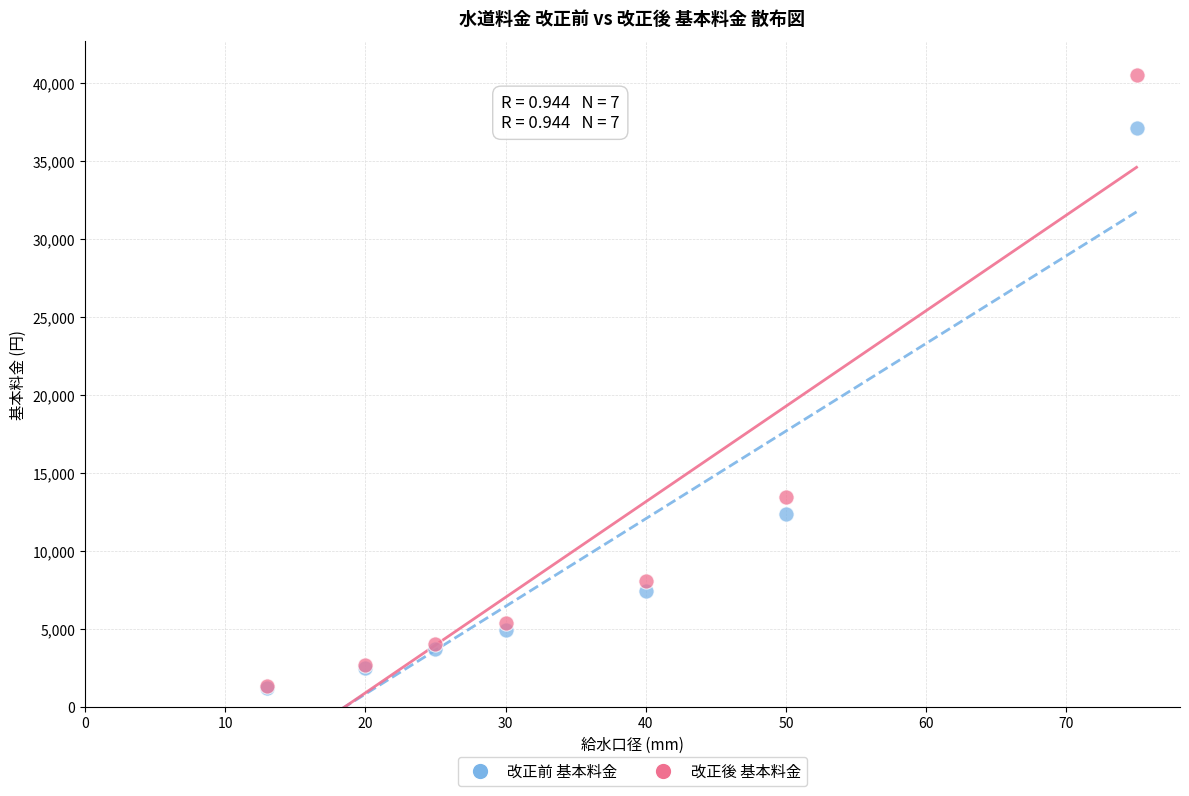

Which series has the widest spread of Y values?

改正後 基本料金